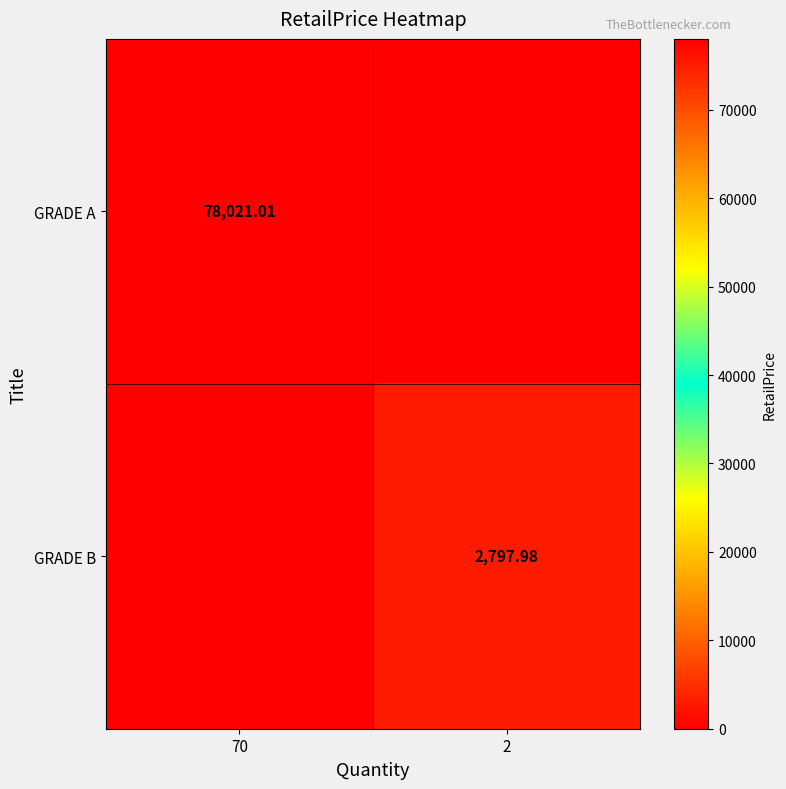

Is the value of GRADE A at 70 greater than the value of GRADE B at 2?

Yes